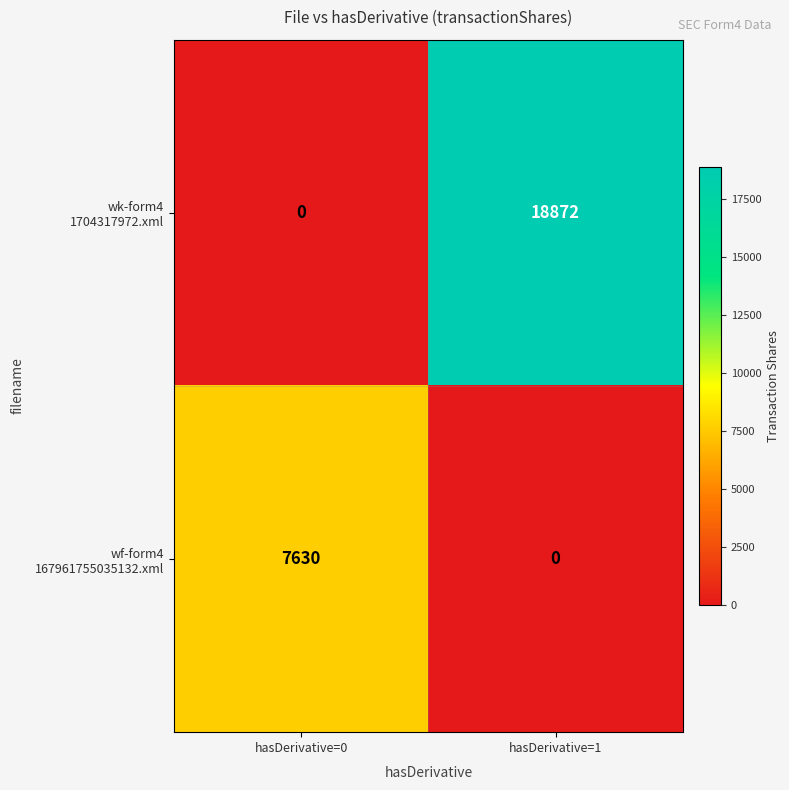

What is the total value across all series at hasDerivative=0?

7630